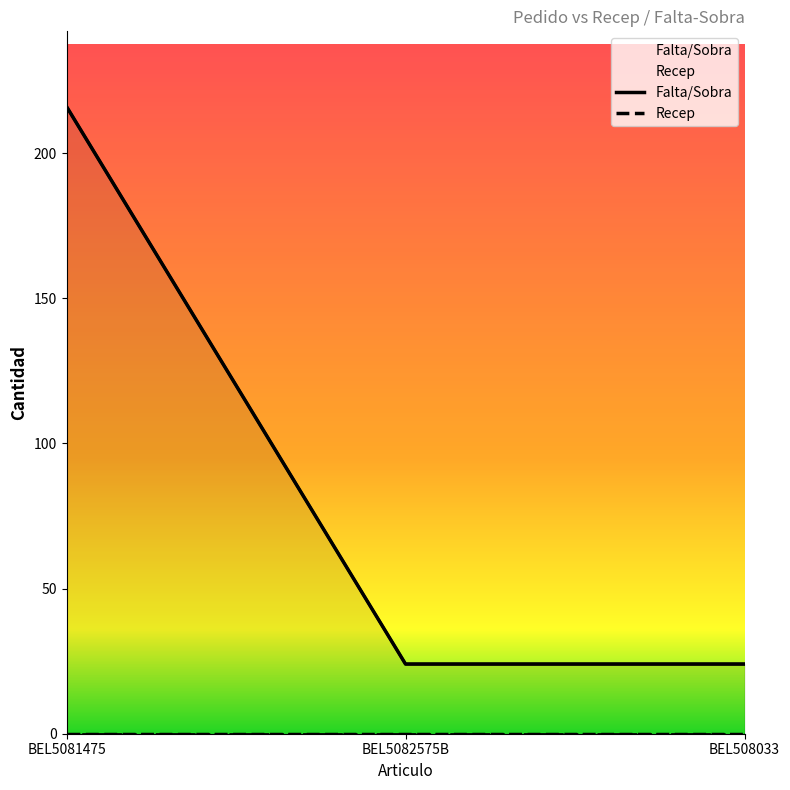

Reading right to left, transcribe all the data shown in this chart.

24	24	216